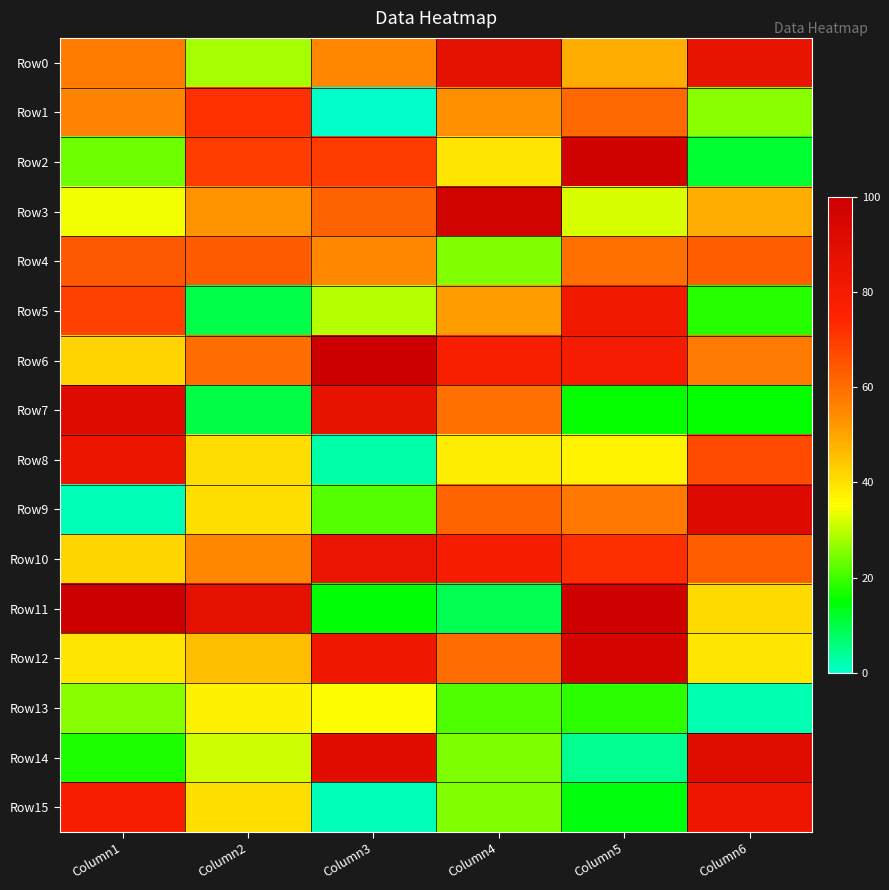

How many categories are shown in the chart?

6